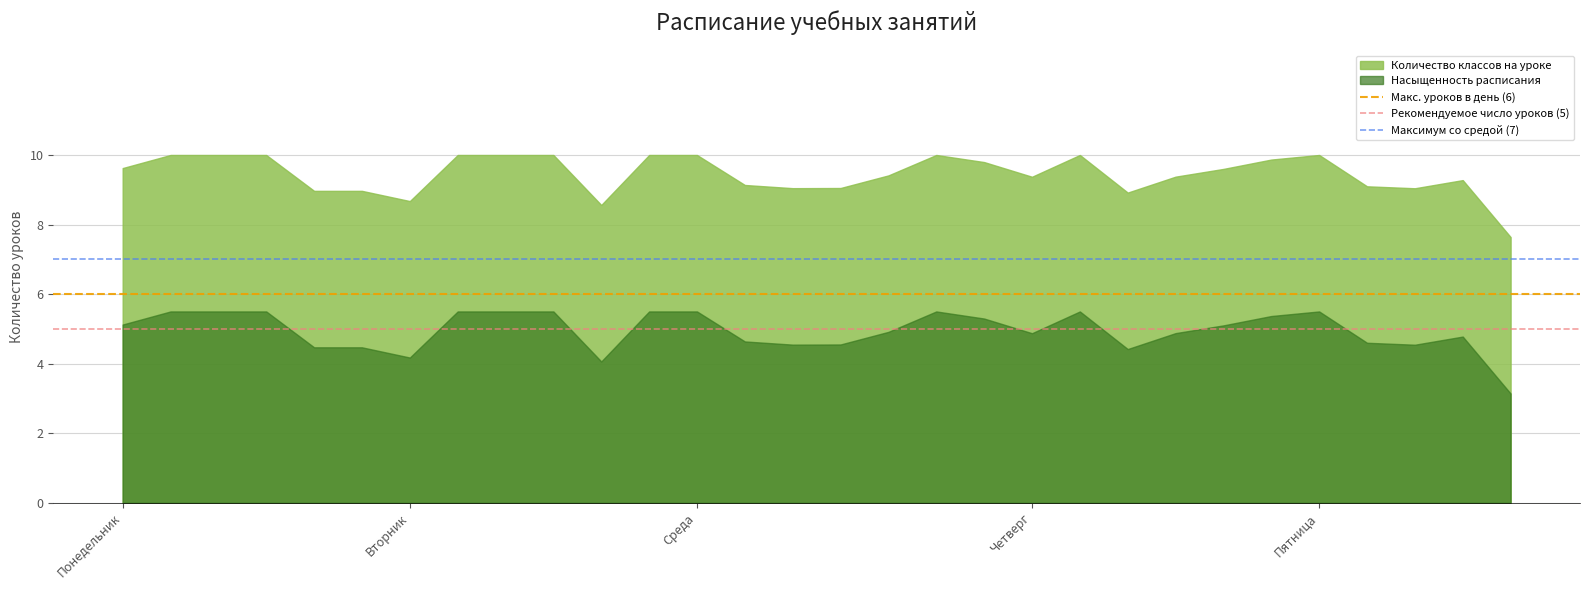

Is the value of Максимум со средой (7) at Понедельник greater than the value of Рекомендуемое число уроков (5) at Понедельник?

Yes